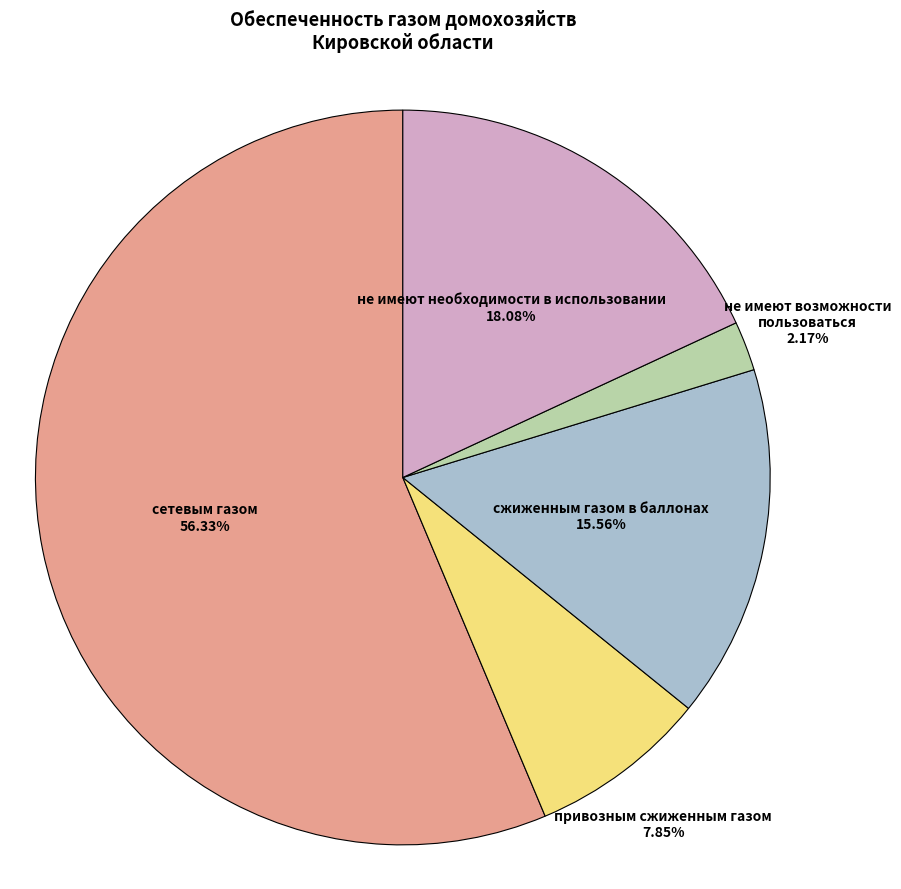

To the nearest percent, what is the difference between the привозным сжиженным газом and сжиженным газом в баллонах slice percentages?

8%